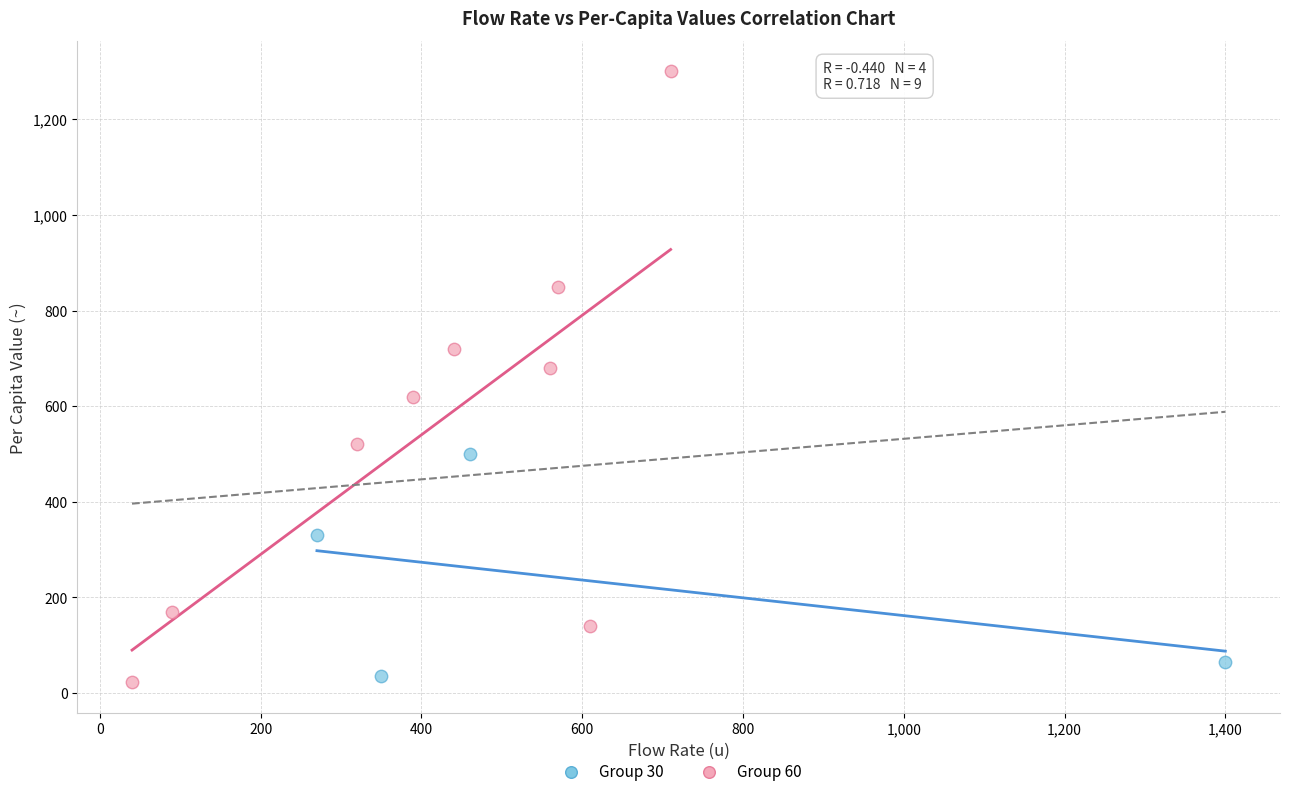

Which series has the widest spread of Y values?

Group 60